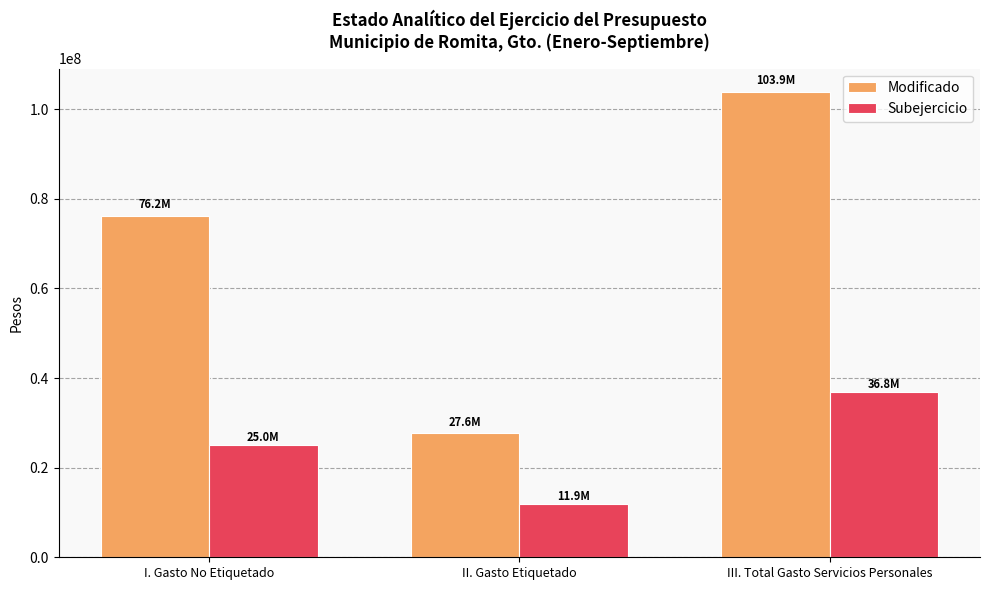

How many bars are there in total?

6